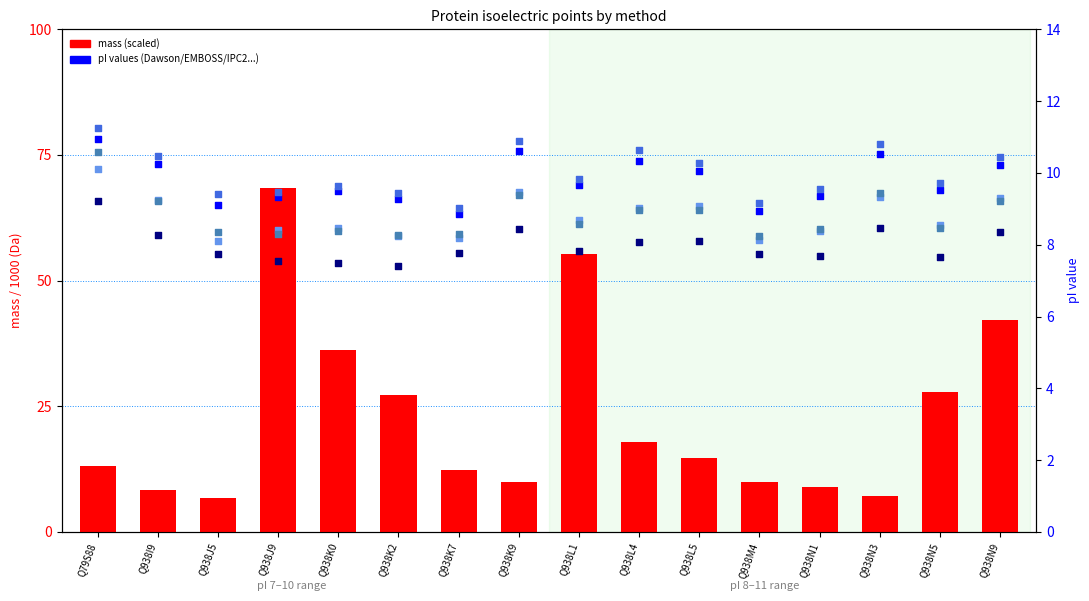

Which series has the widest spread of Y values?

mass (scaled)